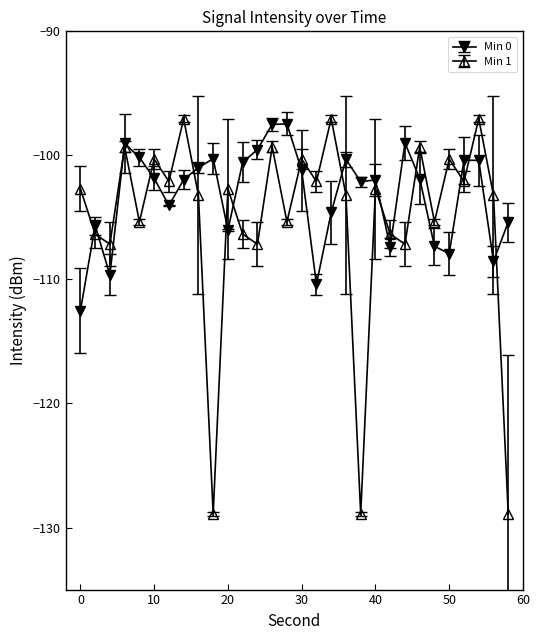

True or false: Min 1 has more than 2 interior local peaks.

True